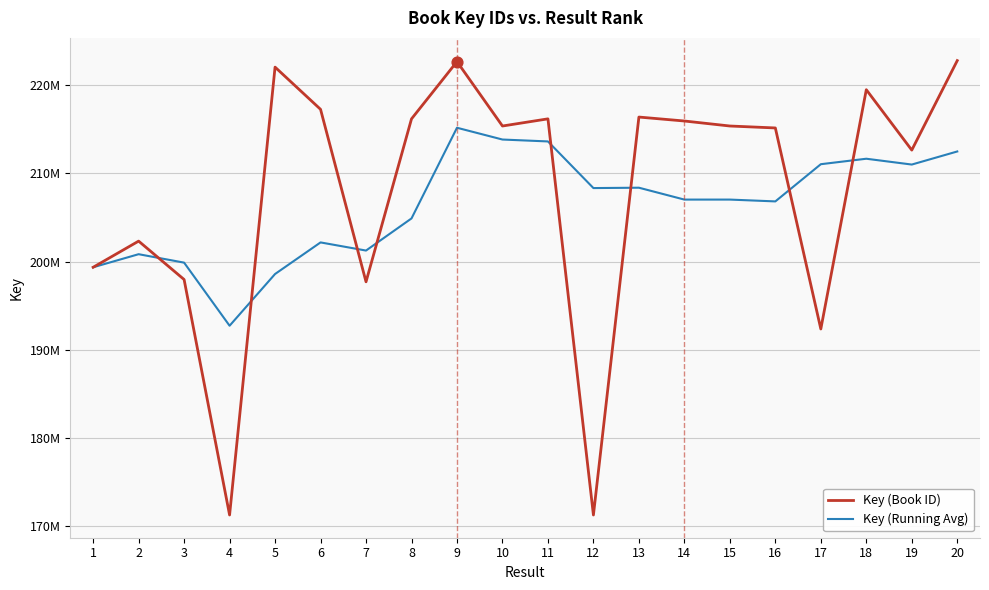

What are all the series names shown in the legend?

Key (Book ID), Key (Running Avg)